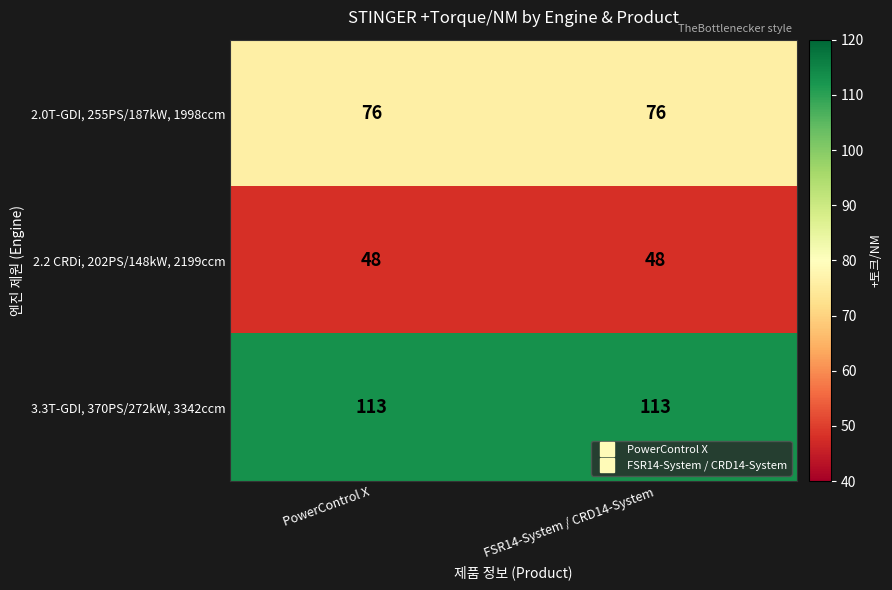

Rank the series by their average value, from lowest to highest.

2.2 CRDi, 202PS/148kW, 2199ccm, 2.0T-GDI, 255PS/187kW, 1998ccm, 3.3T-GDI, 370PS/272kW, 3342ccm